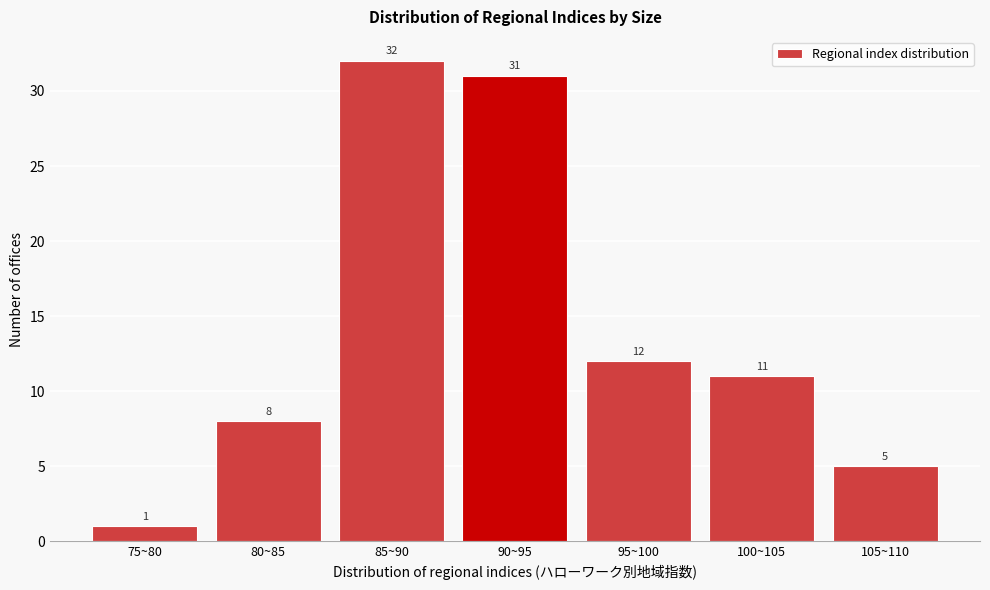

Reading left to right, transcribe all the data shown in this chart.

1	8	32	31	12	11	5